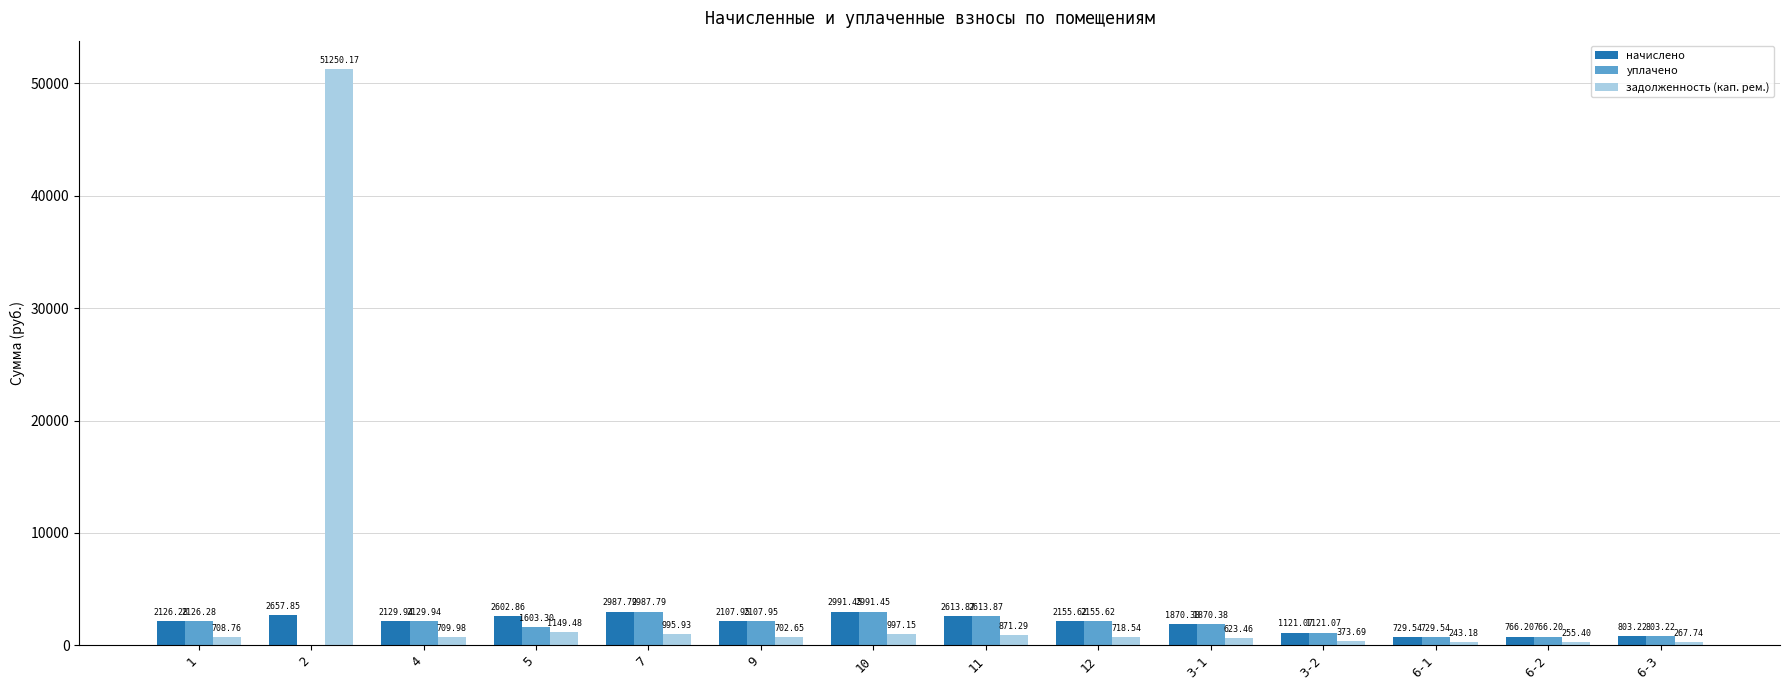

What is the total value across all series at 11?

6099.0